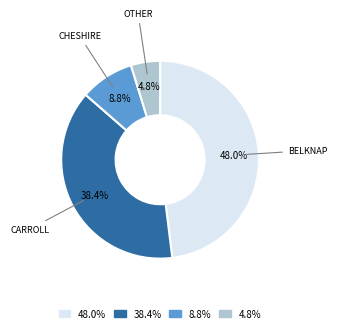

What is the largest slice in the pie chart?

48.0%